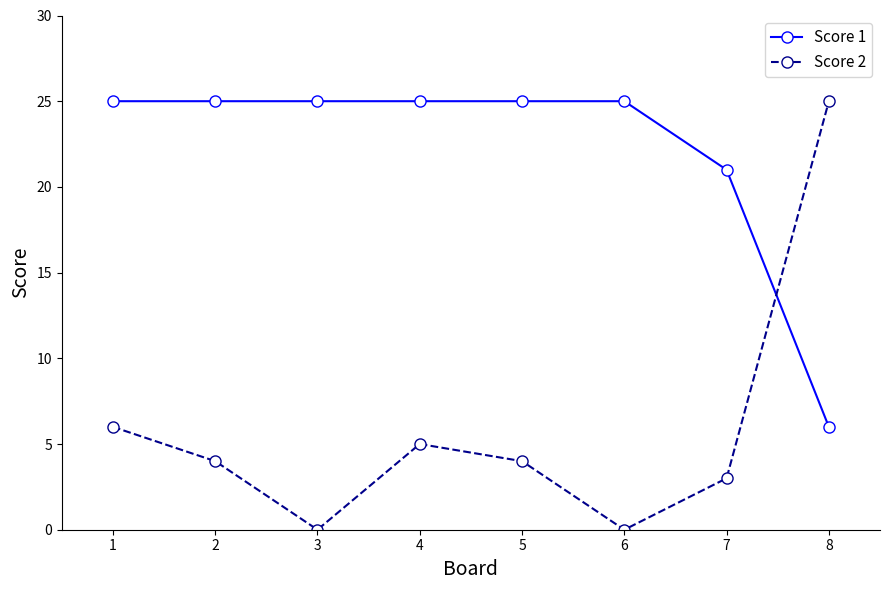

Rank the series by their average value, from highest to lowest.

Score 1, Score 2